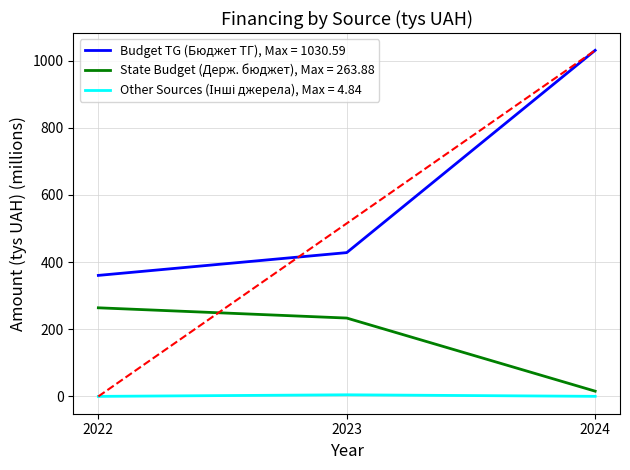

Which series has the largest total across all categories?

Budget TG (Бюджет ТГ), Max = 1030.59